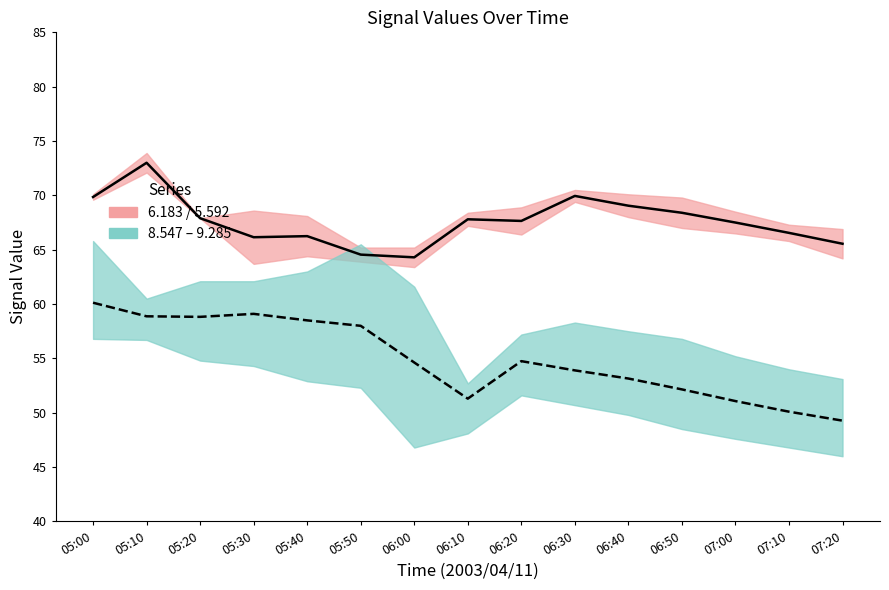

Where is the first local minimum for Lower mean?

05:20